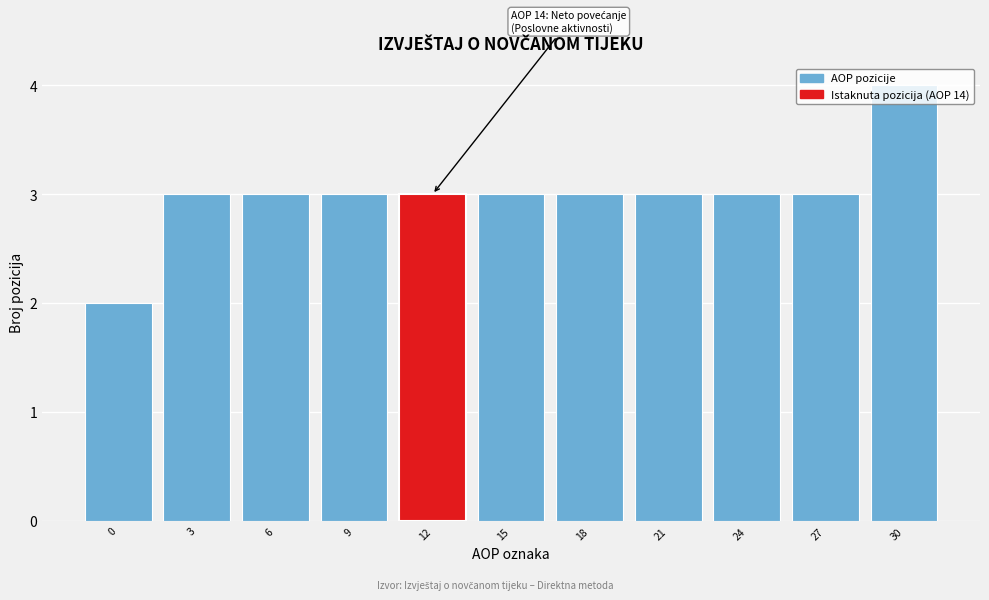

Which has a higher value, 0 or 12?

12